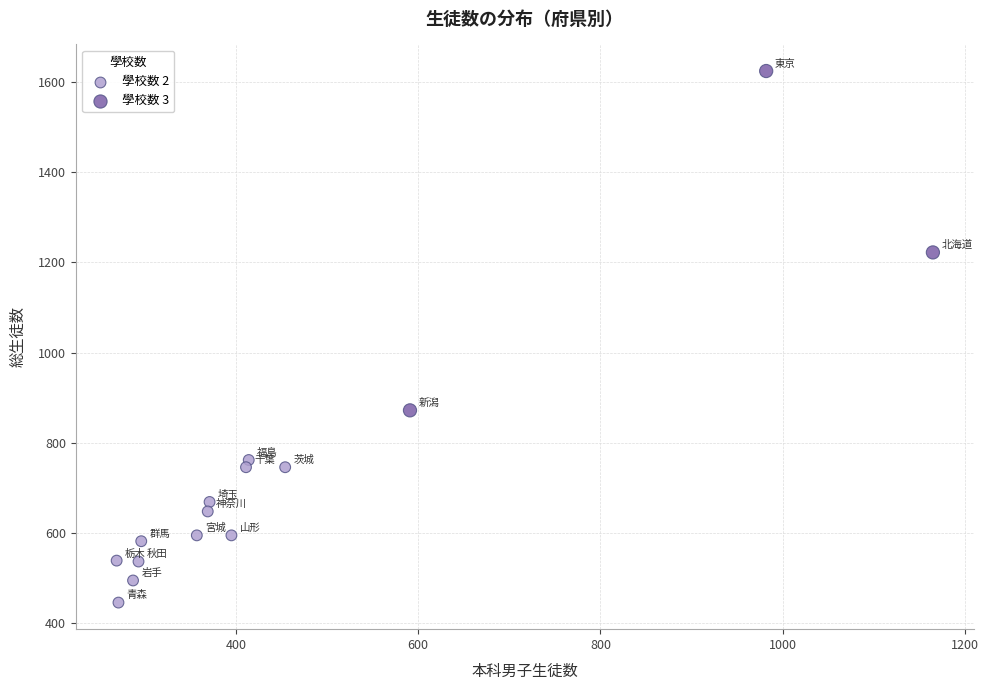

Which series has the largest Y range (max minus min)?

學校数 3